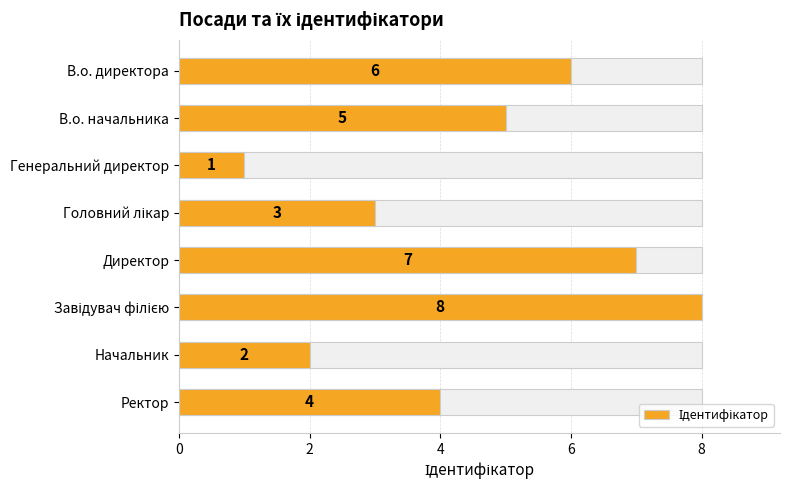

What is the sum of the values at 4 and 2?

6